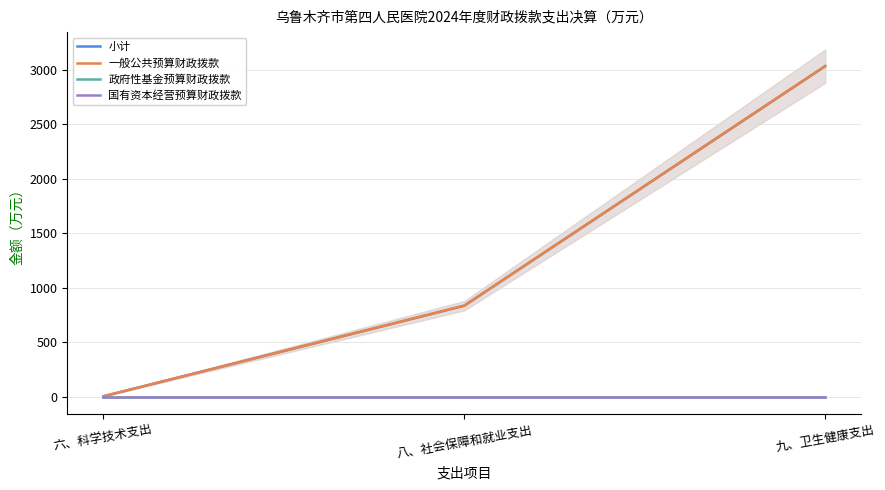

What are all the series names shown in the legend?

小计, 一般公共预算财政拨款, 政府性基金预算财政拨款, 国有资本经营预算财政拨款